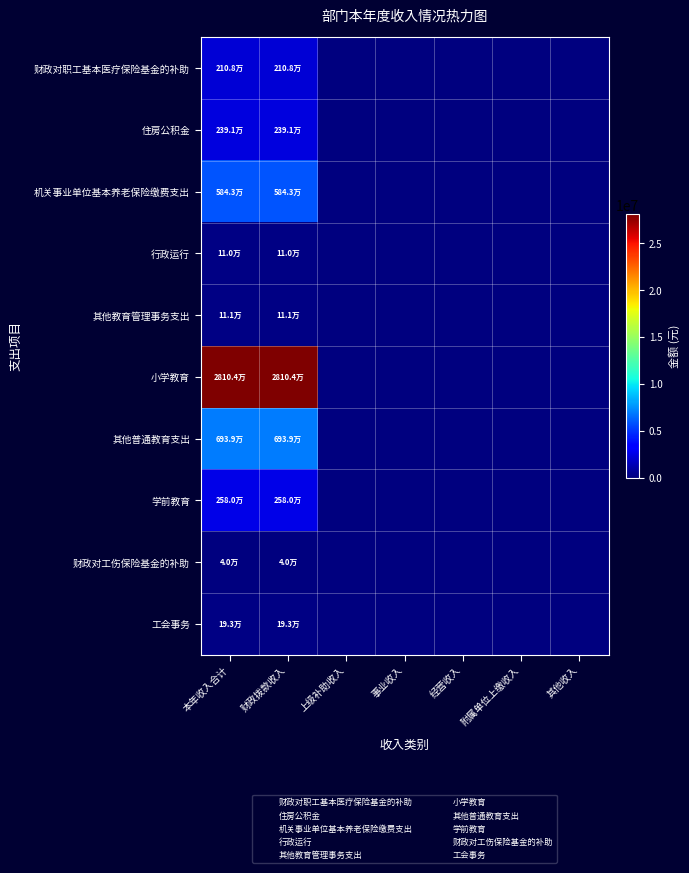

What is the difference between the highest and lowest values at 本年收入合计?

28064316.6